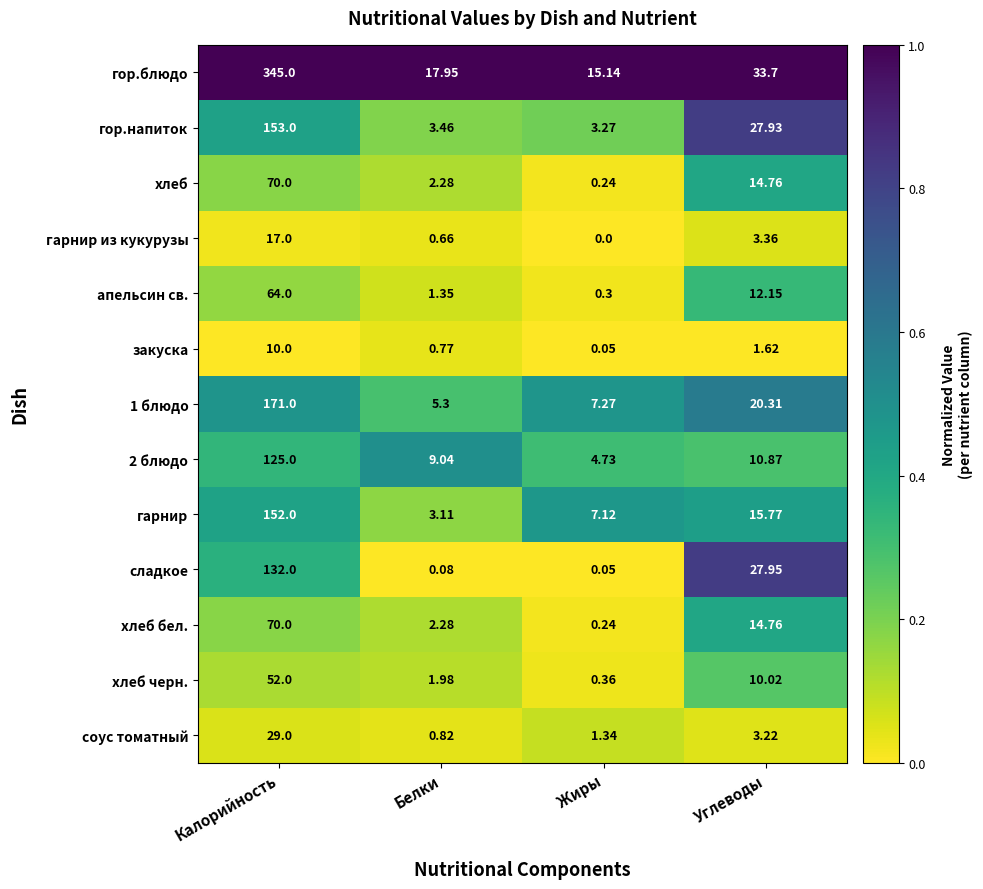

Which series has the widest spread of values?

гор.блюдо